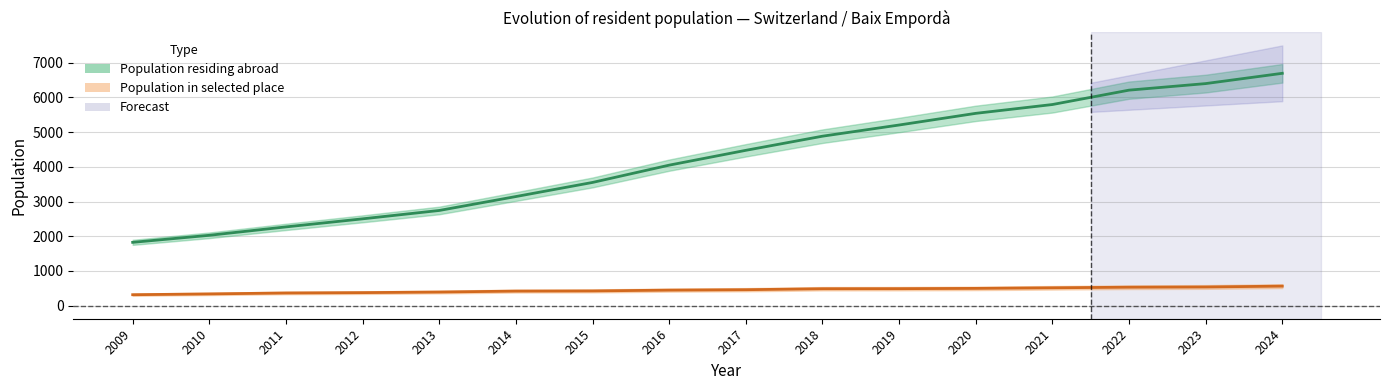

True or false: Population residing abroad and Population in selected place intersect in this chart.

False